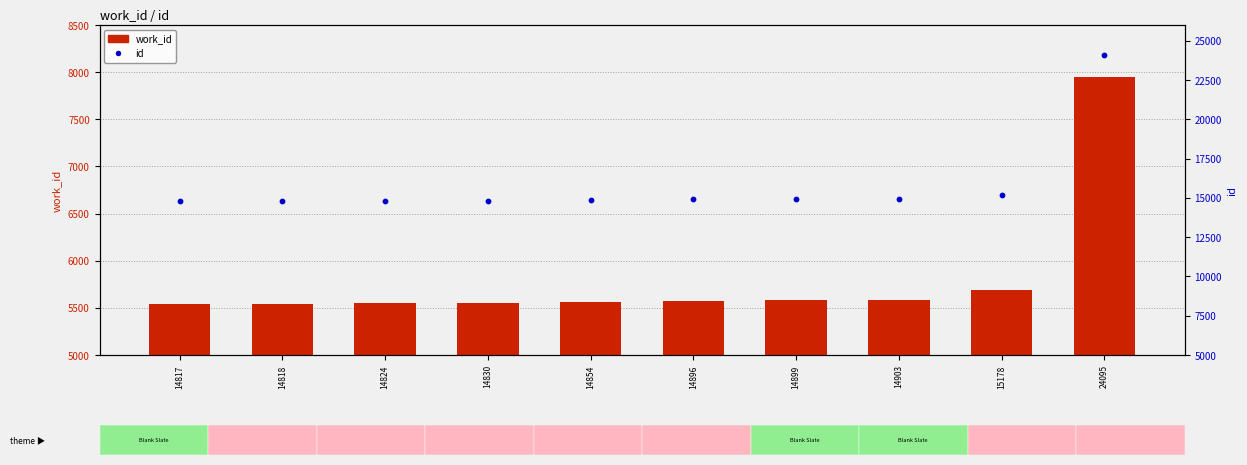

Which series has the largest Y range (max minus min)?

id